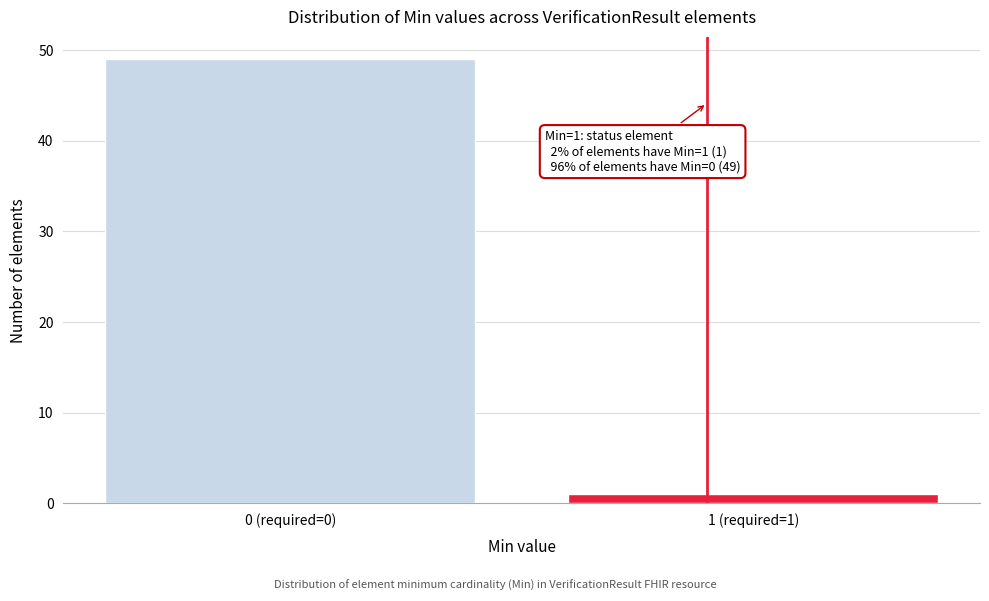

Reading left to right, list all the values displayed in this chart.

49	1